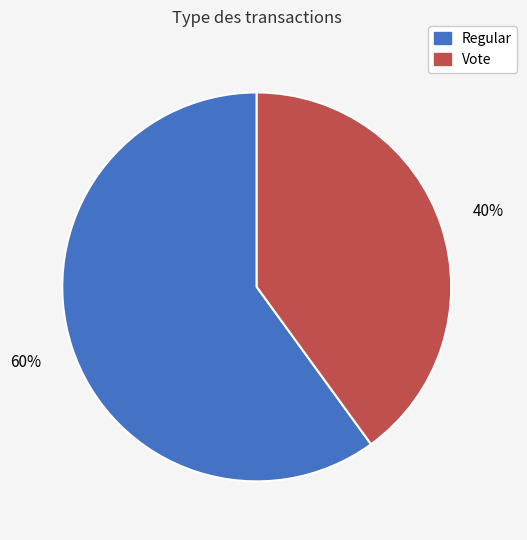

To the nearest percent, what is the difference between the largest and smallest slice percentages?

20%